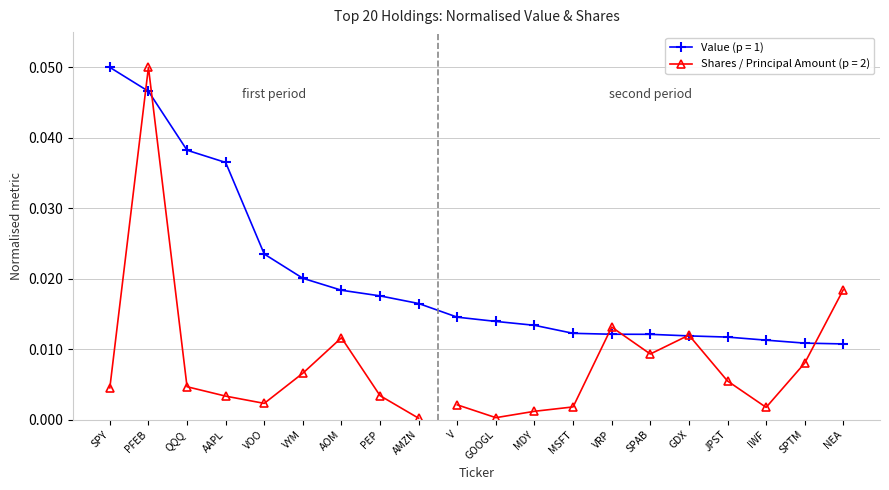

True or false: there are more than 0 points higher than both neighbors.

False